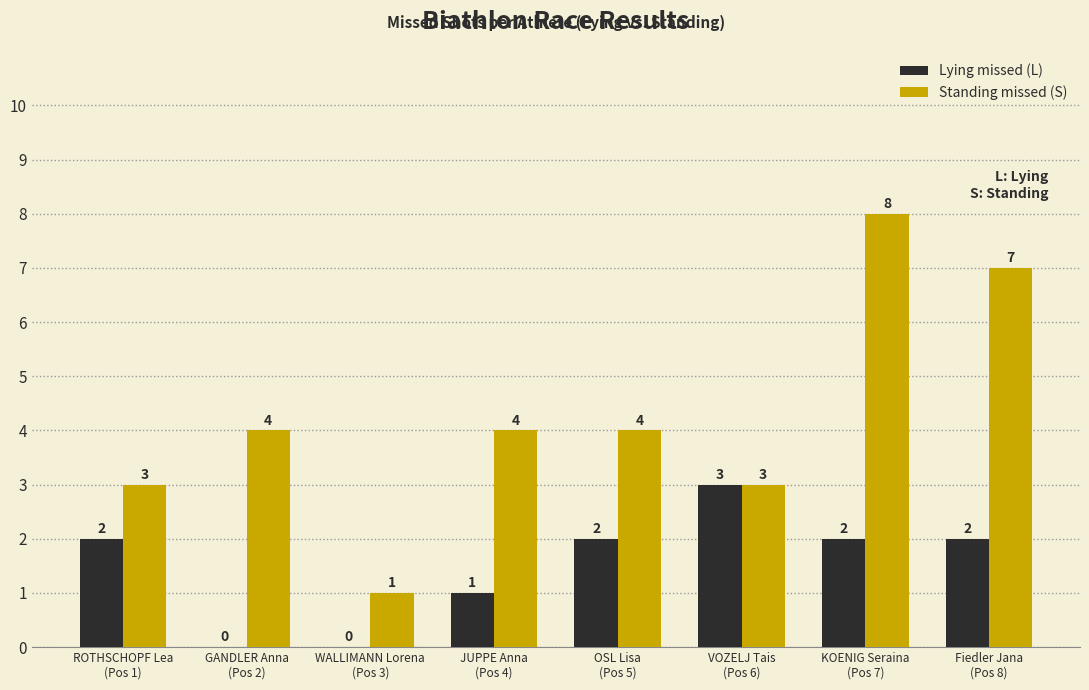

What is the highest value of the Standing missed (S) series?

8